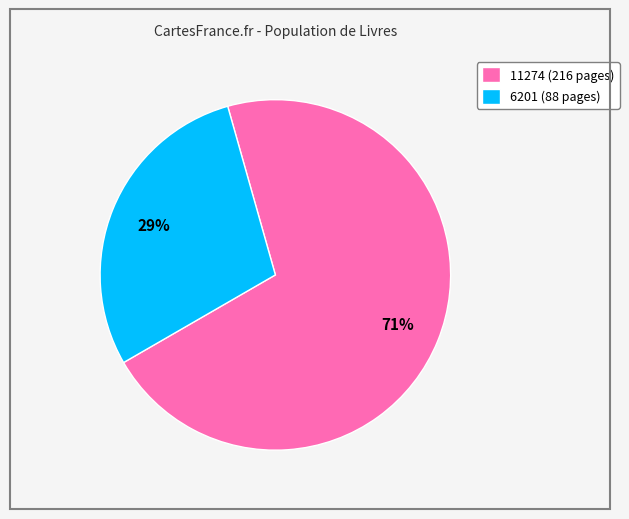

Combined, do 6201 (88 pages) and 11274 (216 pages) account for over 50%?

Yes